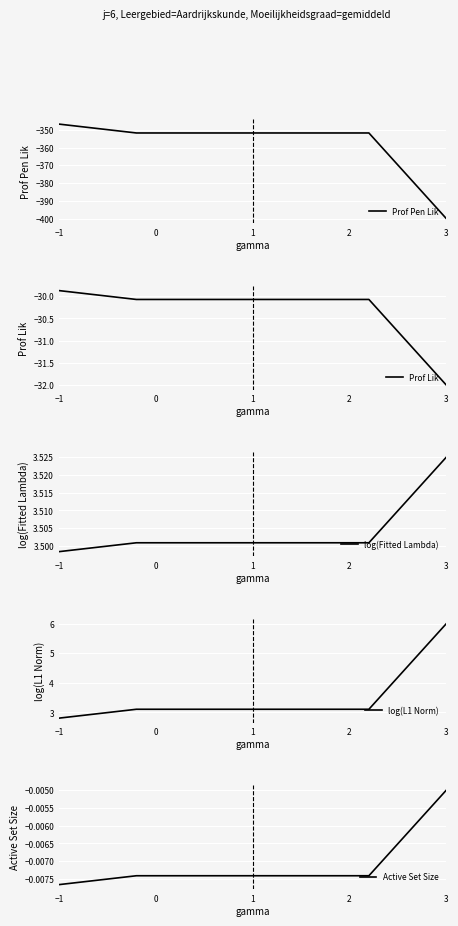

What is the value of the Prof Lik point at the 5th from the left?

-30.1